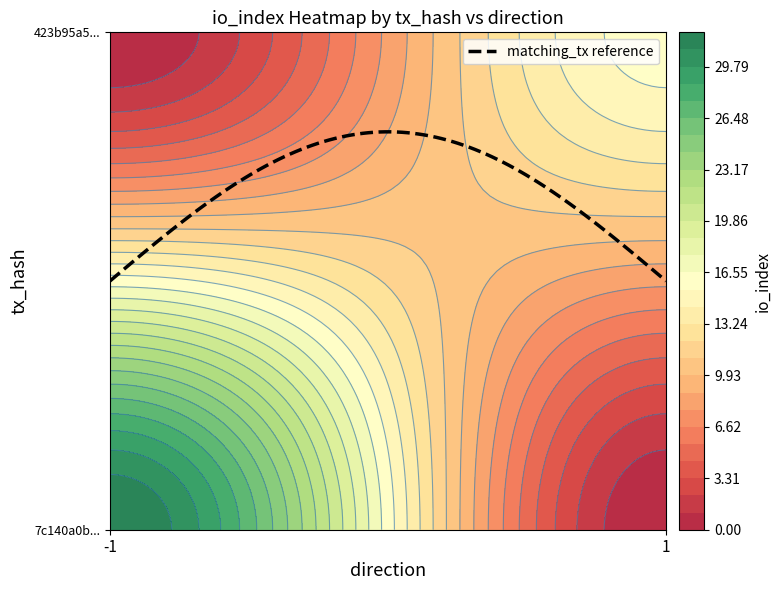

What is the sum of the 423b95a5fd0d24224c8ad4991d5b6af69d6683b values at io_index and direction?

17